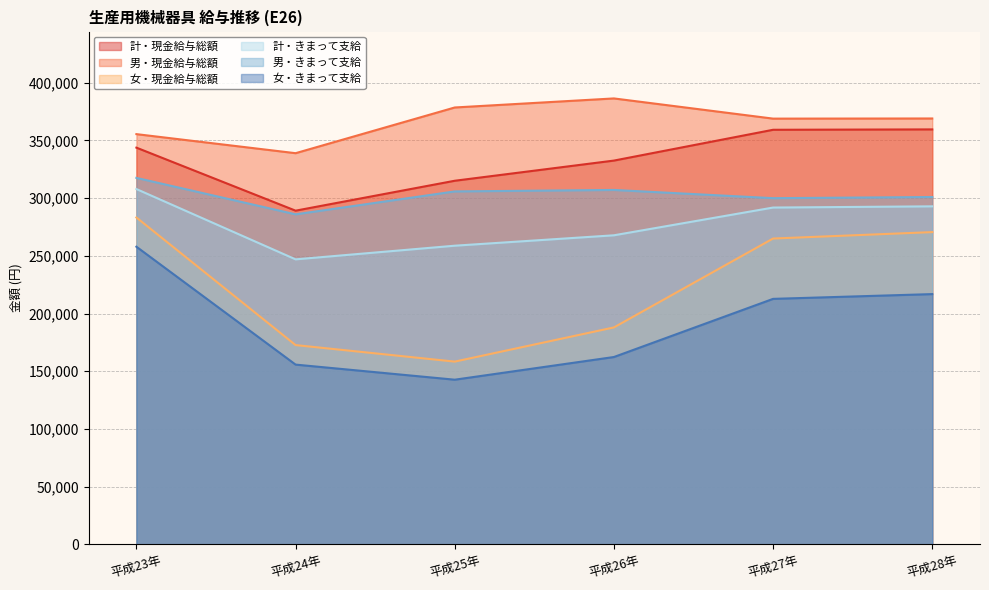

What are all the series names shown in the legend?

計・現金給与総額, 男・現金給与総額, 女・現金給与総額, 計・きまって支給, 男・きまって支給, 女・きまって支給